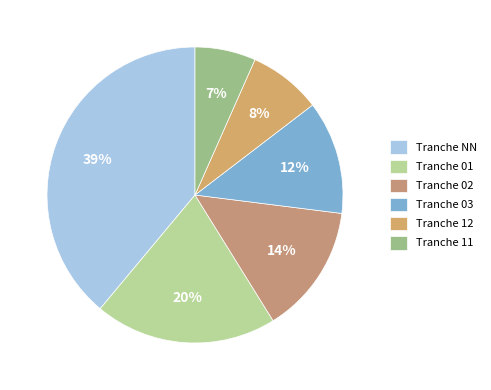

How many slices are in this pie chart?

6